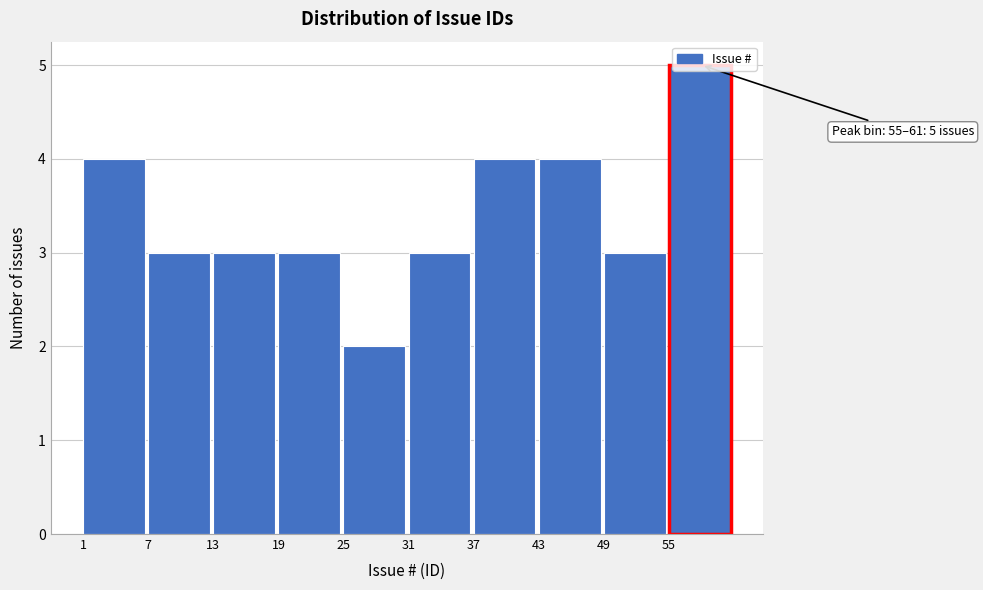

Which range on the x-axis has the tallest bar?

55 to 61